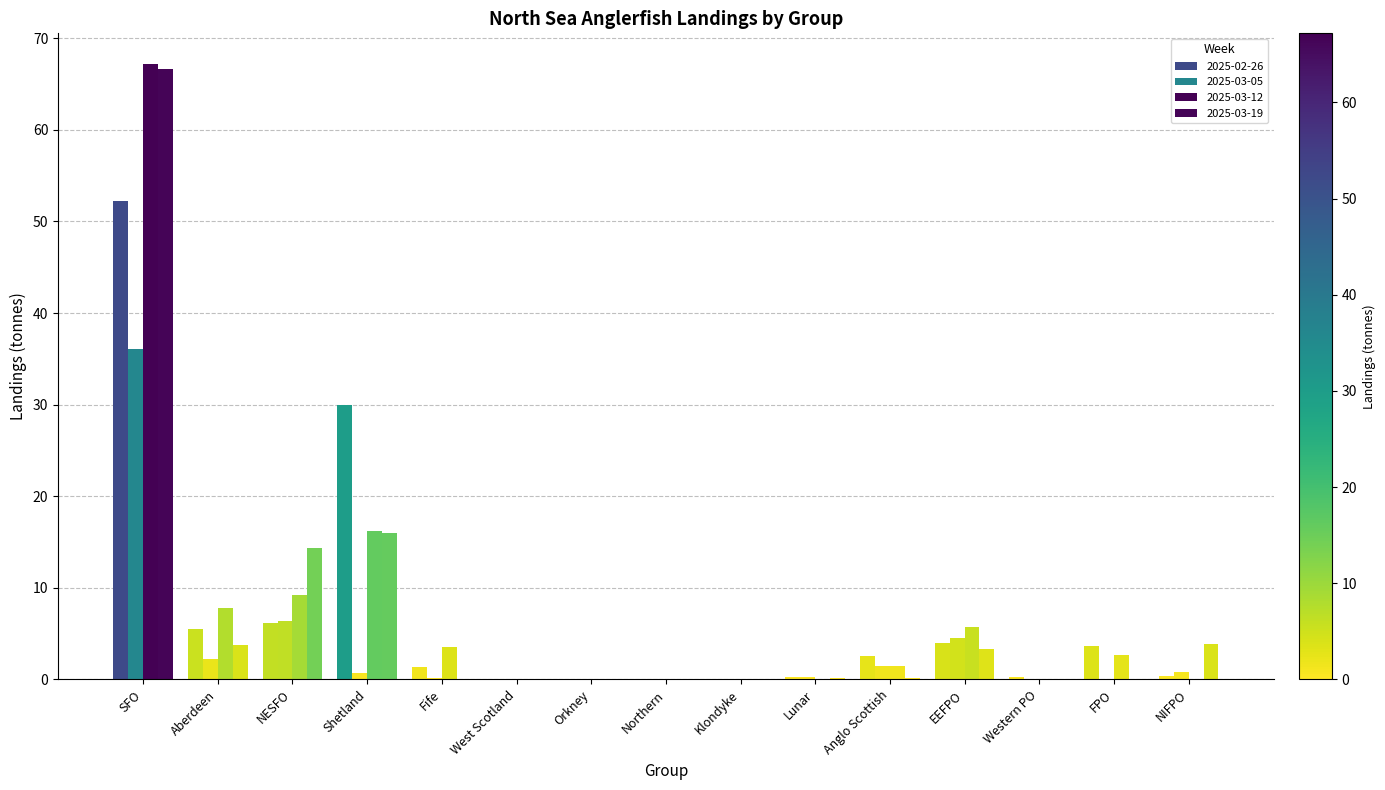

How many groups of bars are there?

15